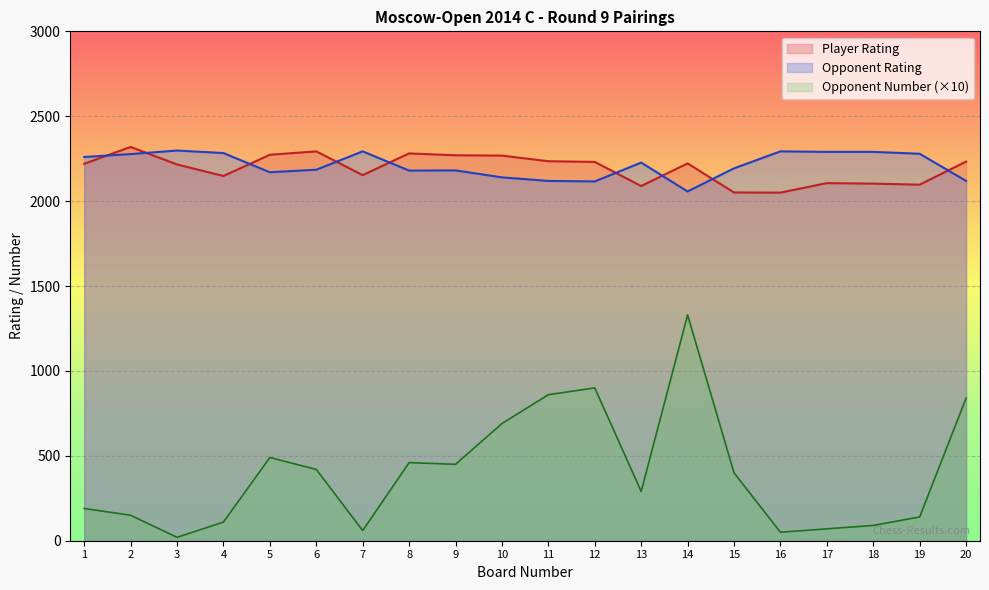

At which label does Opponent Number reach its minimum?

3